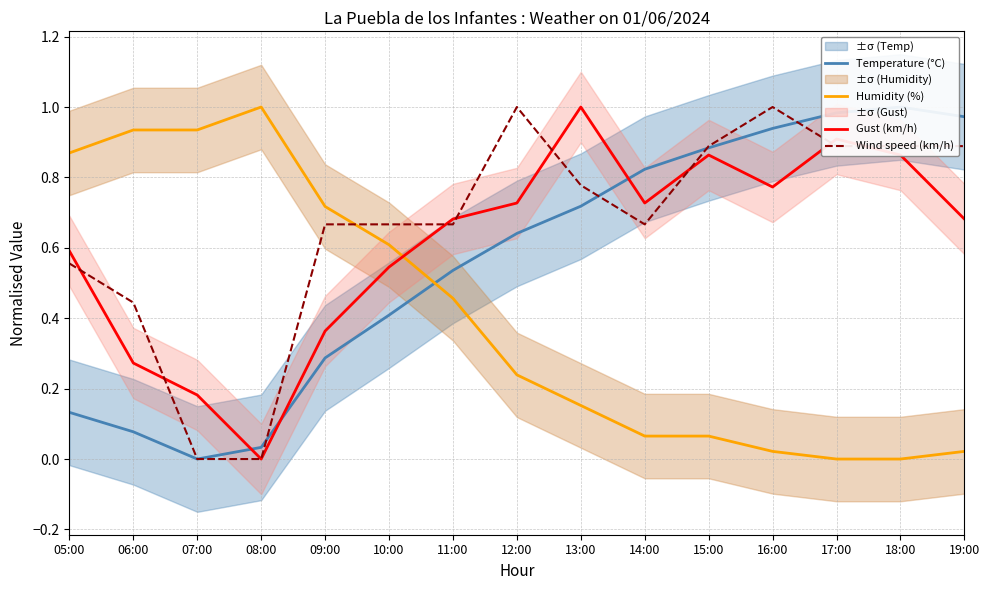

At which category does Temperature (°C) reach its first local peak?

18:00